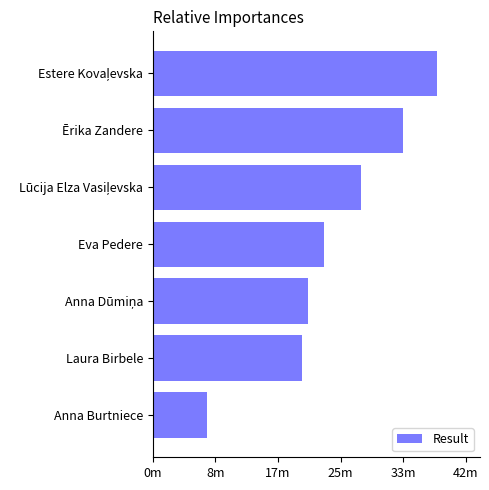

Are the bars horizontal?

Yes